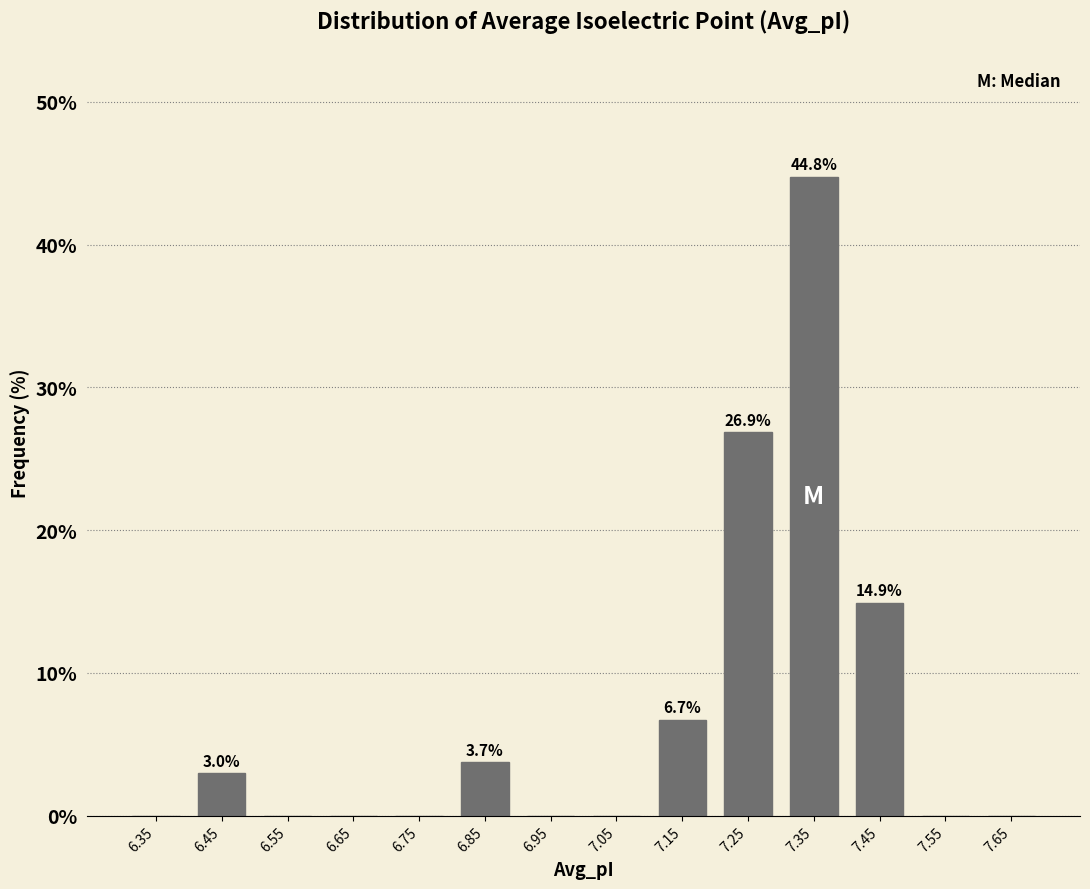

Which range on the x-axis has the tallest bar?

7.3 to 7.4